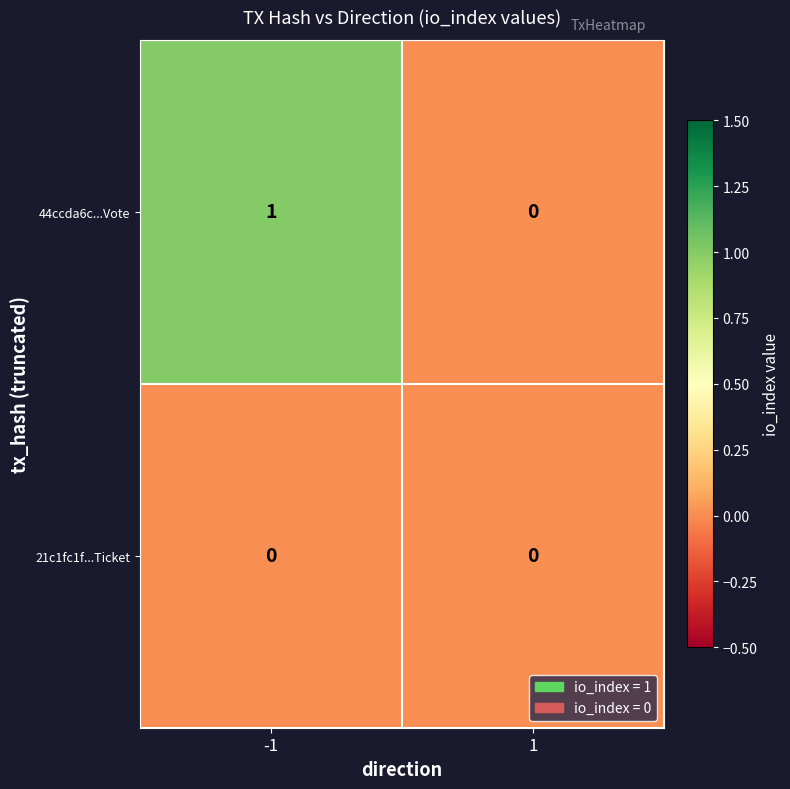

Is the value of 44ccda6c...Vote at -1 greater than the value of 21c1fc1f...Ticket at -1?

Yes